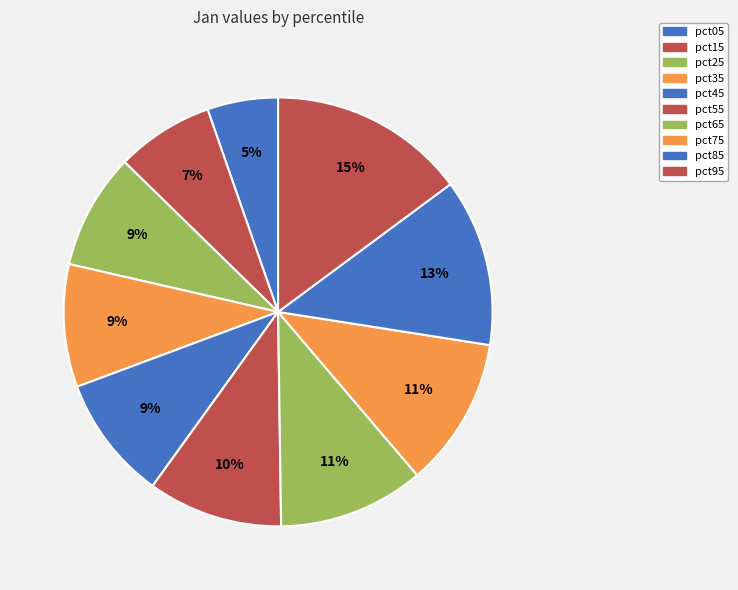

To the nearest percent, what portion does pct45 represent?

9%